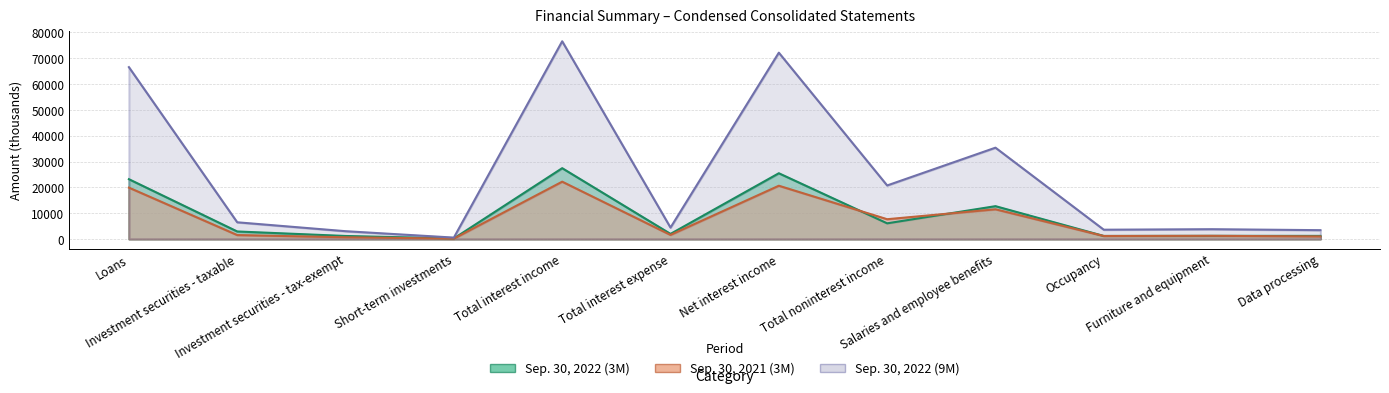

Between Loans and Salaries and employee benefits, which series saw the biggest shift?

Sep. 30, 2022 (9M)